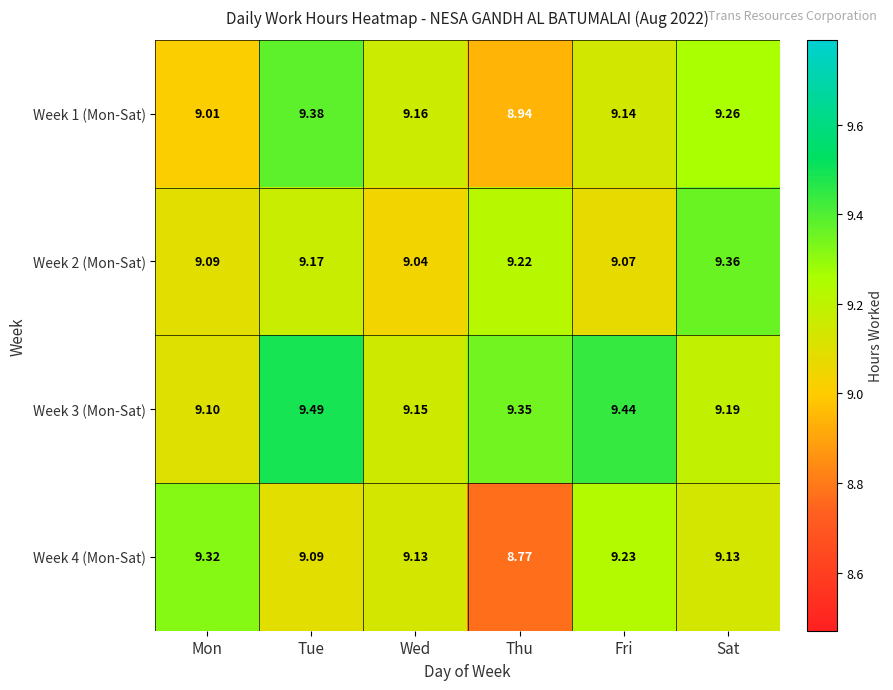

Count the number of categories in the chart.

6